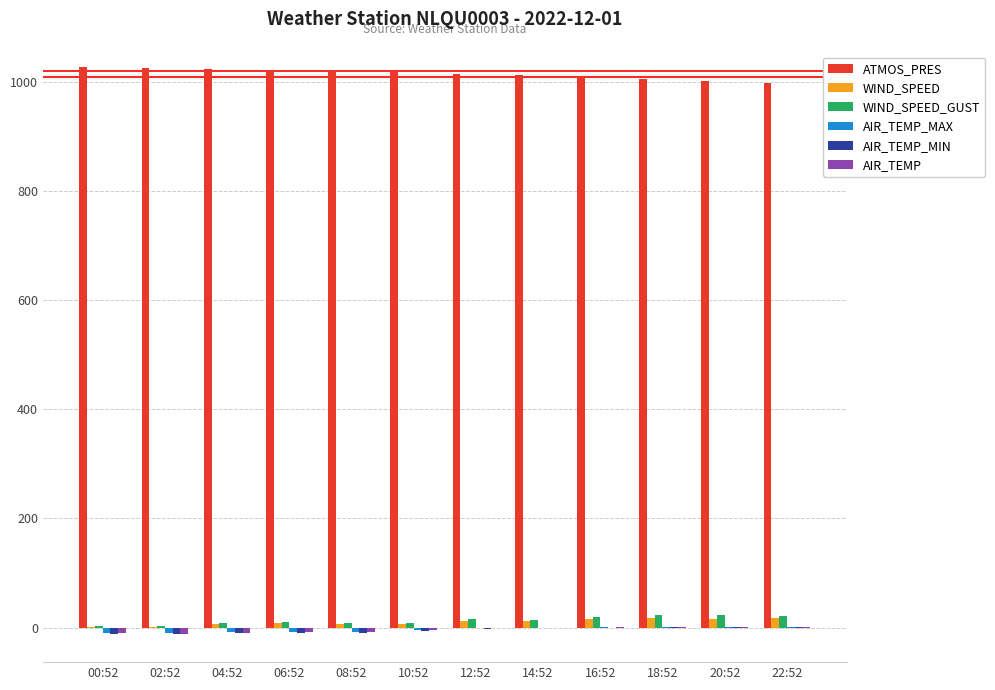

Which series has the largest total across all categories?

ATMOS_PRES